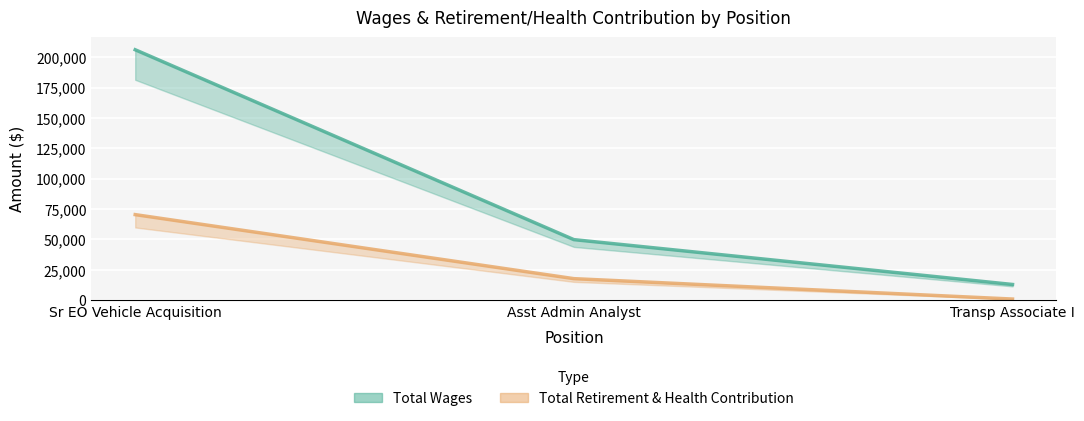

What is the approximate value of Total Retirement & Health Contribution at Sr EO Vehicle Acquisition, to the nearest 50?

70400